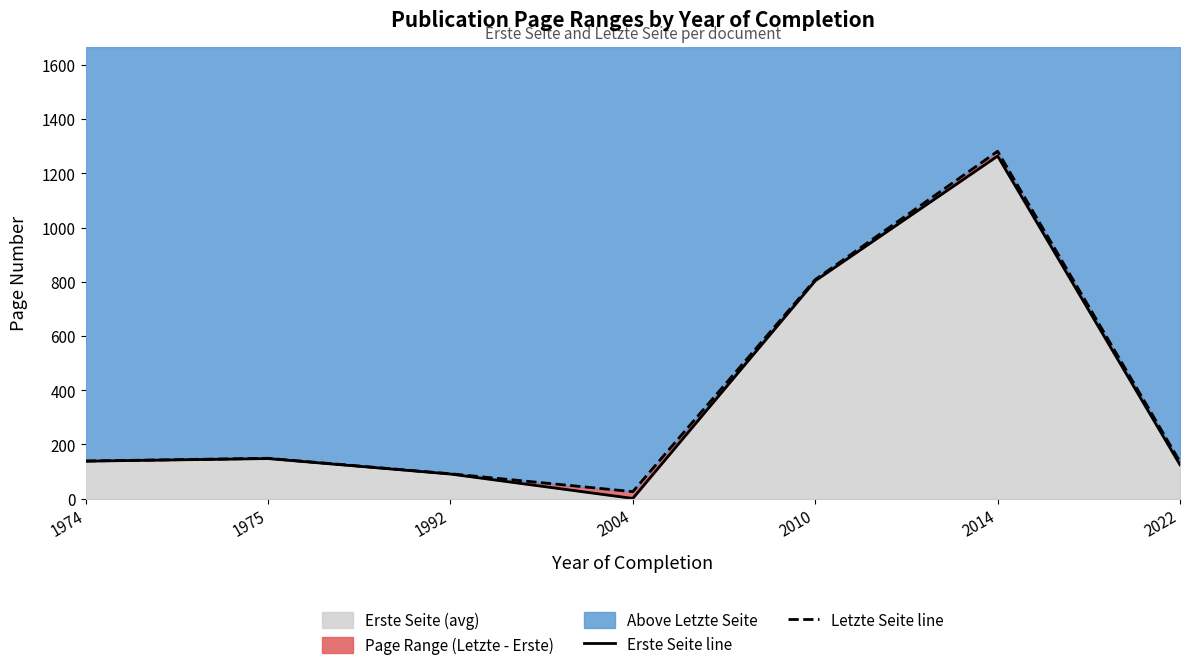

At which category is the sum across all series the highest?

2014